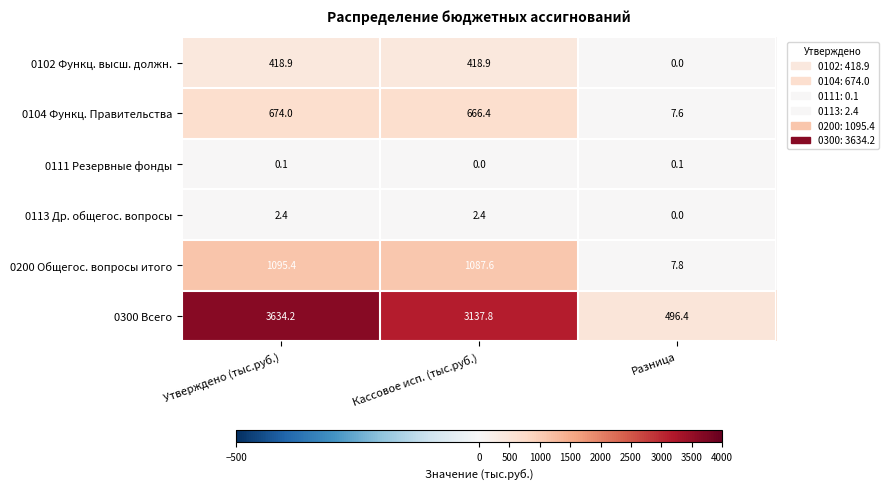

Which category has the highest value across all series?

Утверждено (тыс.руб.)